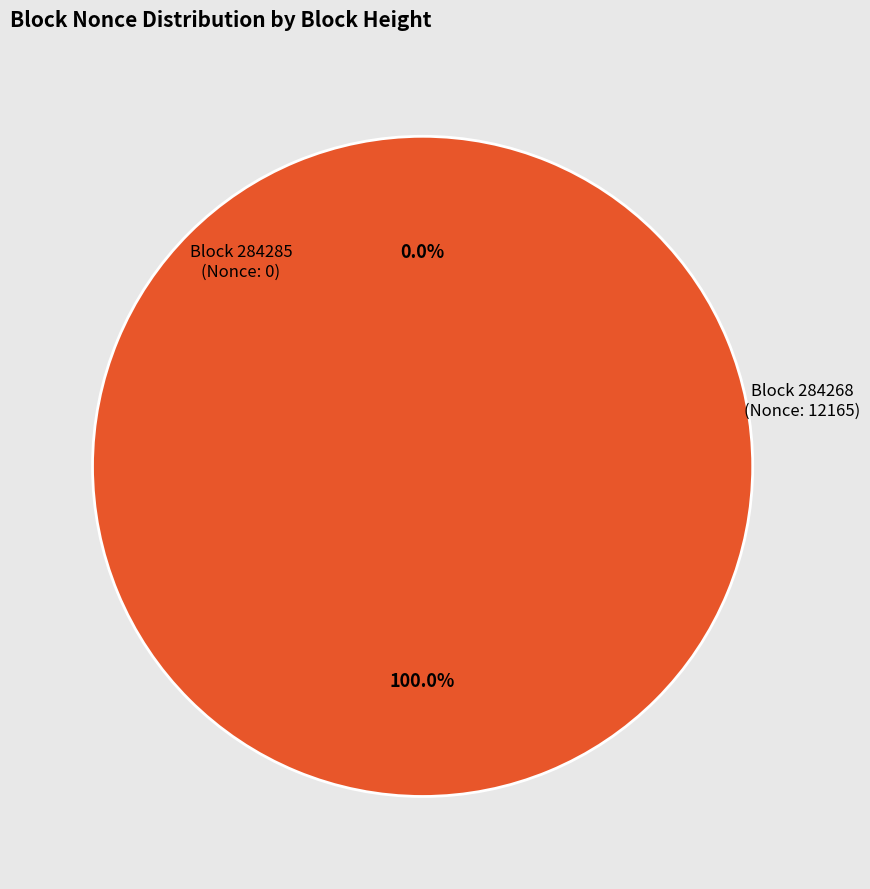

What is the change in value from 284285 to 284268?

+12165